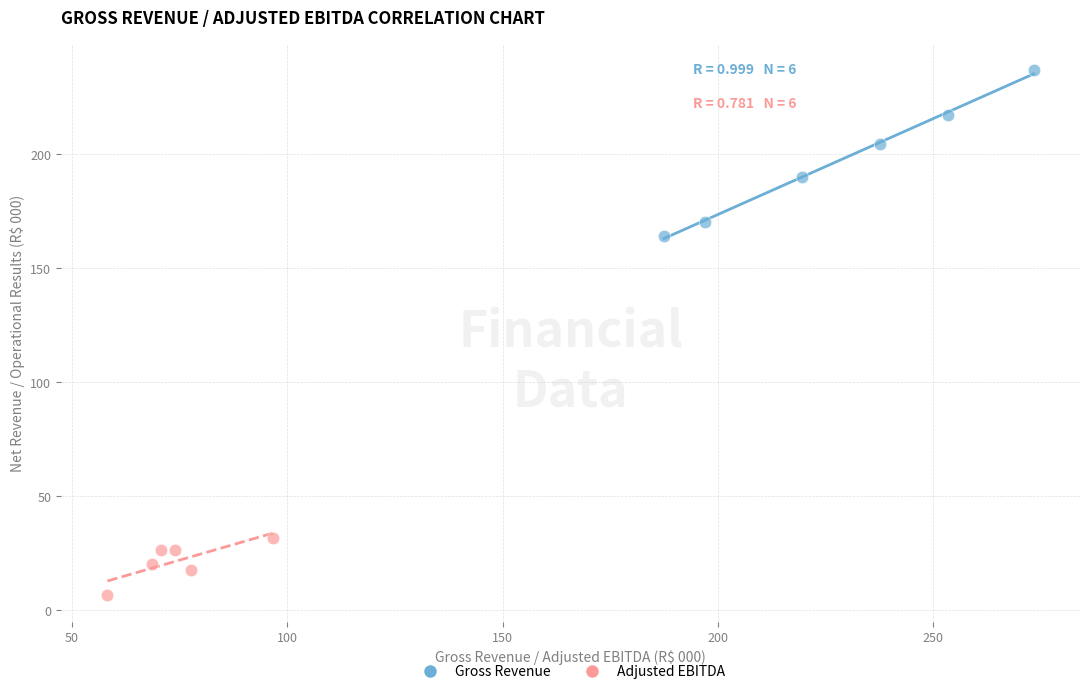

What are all the series names shown in the legend?

Gross Revenue, Adjusted EBITDA